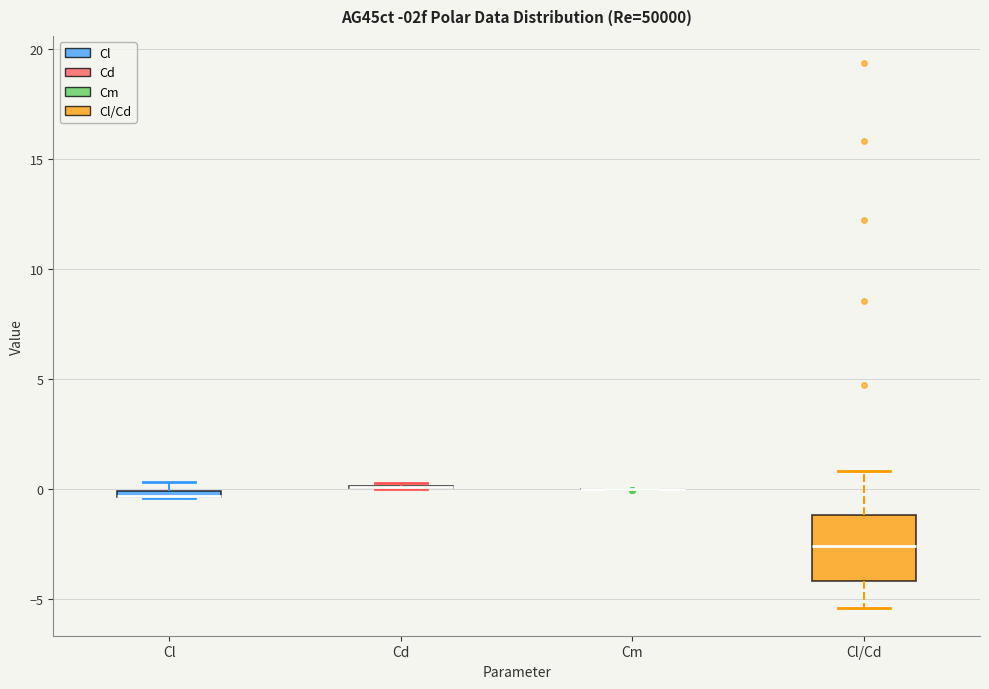

Where does the upper whisker of the box for Cl/Cd end on the y-axis? The values are not printed on the chart, so give them approximately, as read against the axis.

1.0